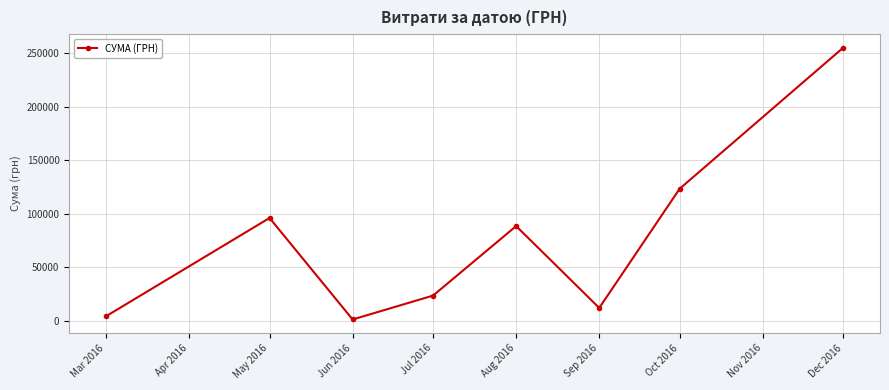

Count the number of categories in the chart.

8